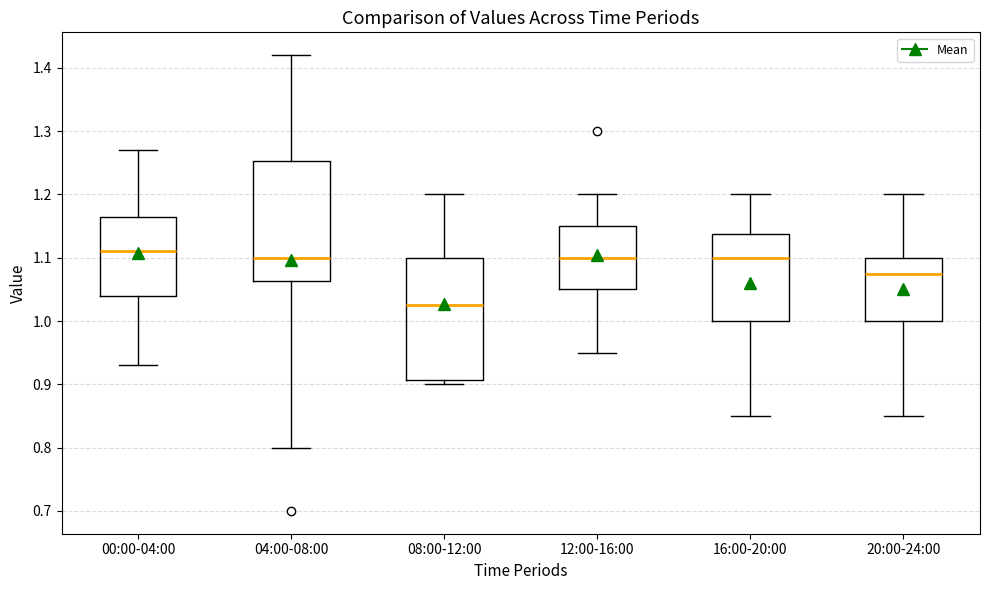

Reading left to right, read every box against the y-axis: the position of its median line, the range the box covers, and the ends of its whiskers. The values are not printed on the chart, so give them approximately, as read against the axis.

00:00-04:00: median 1.11, box 1.04 to 1.17, whiskers 0.93 to 1.27
04:00-08:00: median 1.10, box 1.06 to 1.25, whiskers 0.80 to 1.42
08:00-12:00: median 1.03, box 0.91 to 1.10, whiskers 0.90 to 1.20
12:00-16:00: median 1.10, box 1.05 to 1.15, whiskers 0.95 to 1.20
16:00-20:00: median 1.10, box 1.00 to 1.14, whiskers 0.85 to 1.20
20:00-24:00: median 1.08, box 1.00 to 1.10, whiskers 0.85 to 1.20